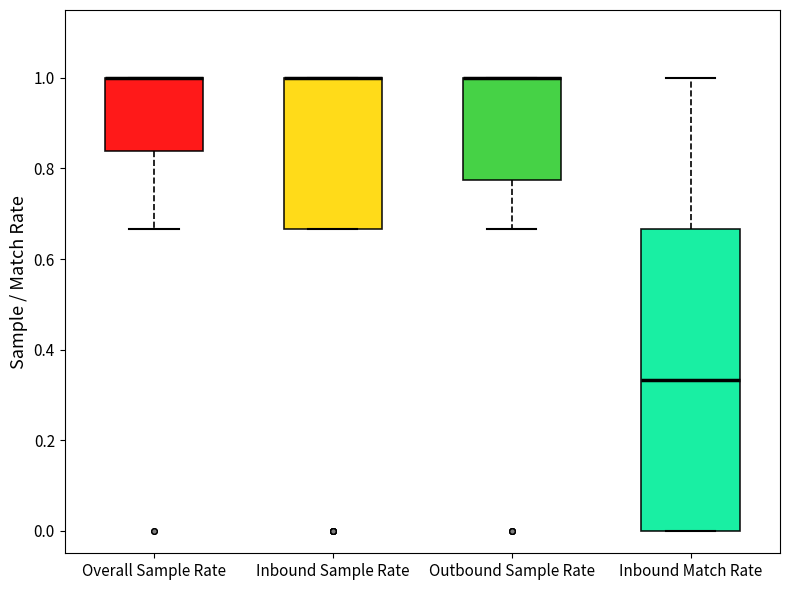

Reading left to right, read every box against the y-axis: the position of its median line, the range the box covers, and the ends of its whiskers. The values are not printed on the chart, so give them approximately, as read against the axis.

Overall Sample Rate: median 1.00 (drawn on the box's upper edge), box 0.84 to 1.00, whiskers 0.66 to 1.00
Inbound Sample Rate: median 1.00 (drawn on the box's upper edge), box 0.66 to 1.00, whiskers 0.66 to 1.00
Outbound Sample Rate: median 1.00 (drawn on the box's upper edge), box 0.78 to 1.00, whiskers 0.66 to 1.00
Inbound Match Rate: median 0.34, box 0.00 to 0.66, whiskers 0.00 to 1.00